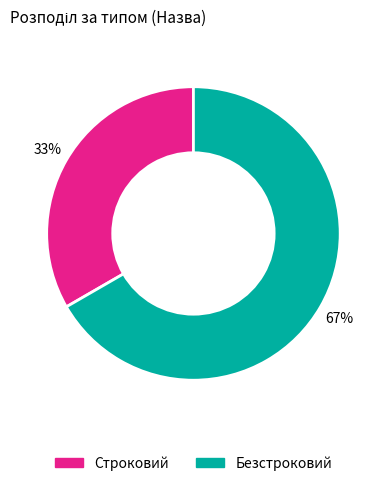

To the nearest percent, what is the combined percentage of Безстроковий and Строковий?

100%